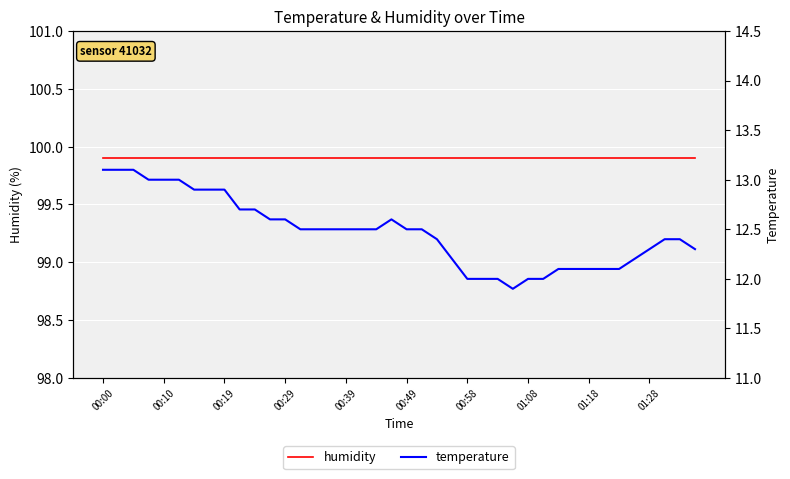

How many data points in temperature are less than 12?

1